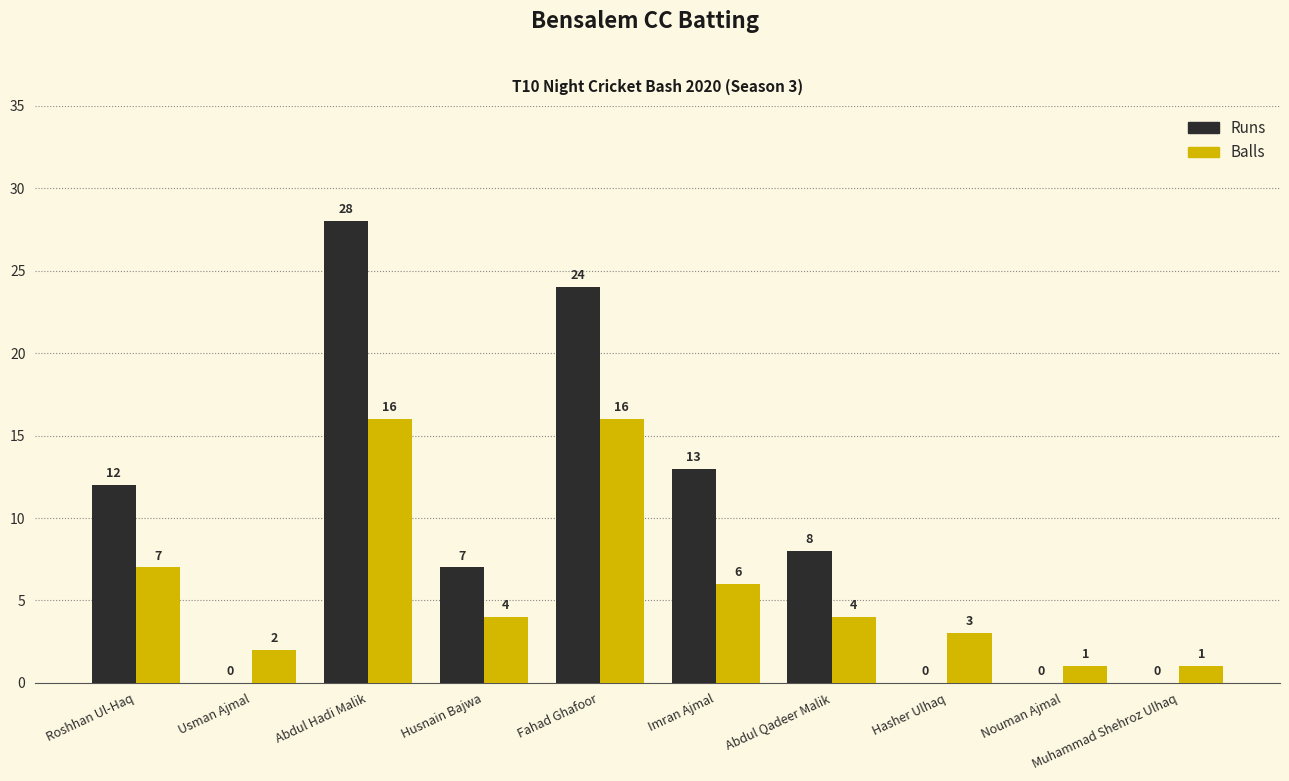

What is the greatest value displayed?

28